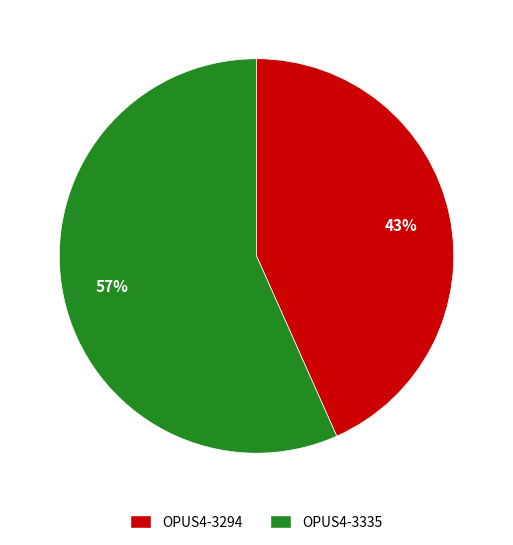

Is it true that OPUS4-3294 is 50% of the pie?

False